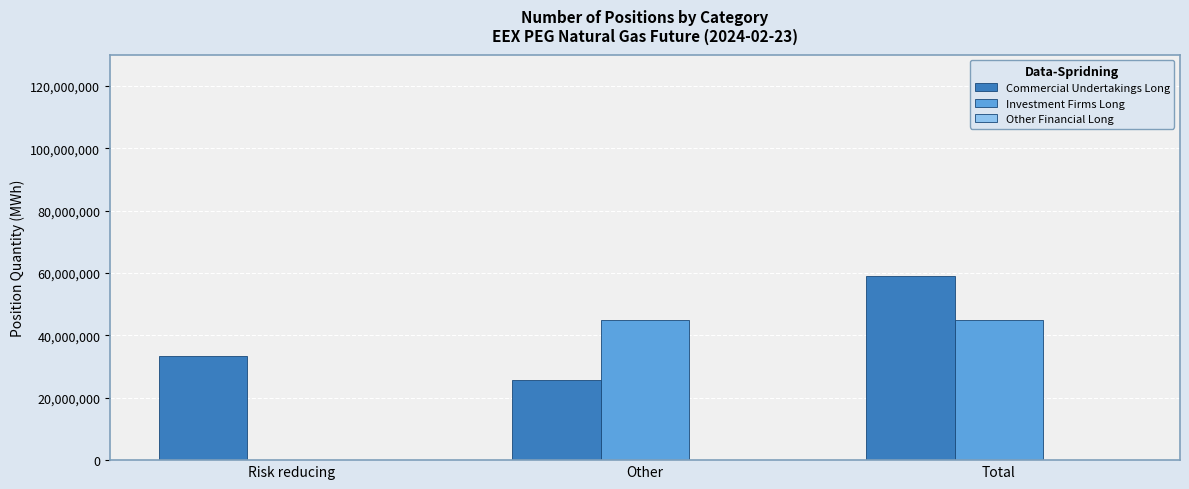

Is the value of Commercial Undertakings Long at Other greater than the value of Investment Firms Long at Risk reducing?

Yes